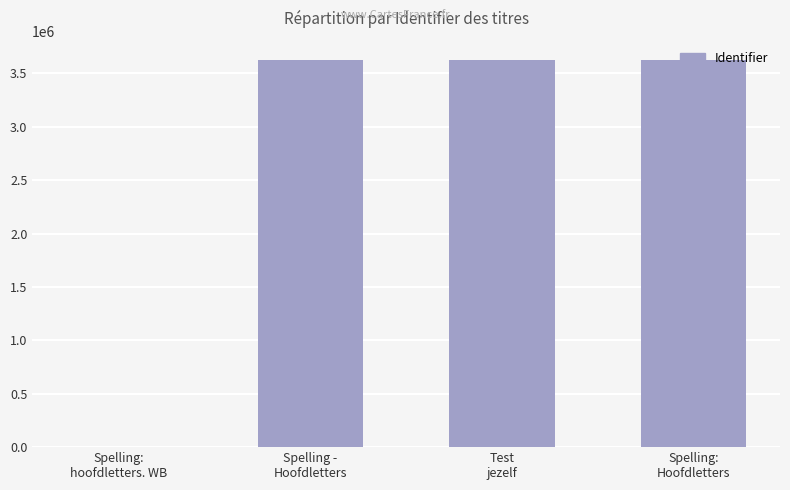

What is the greatest value displayed?

3624438